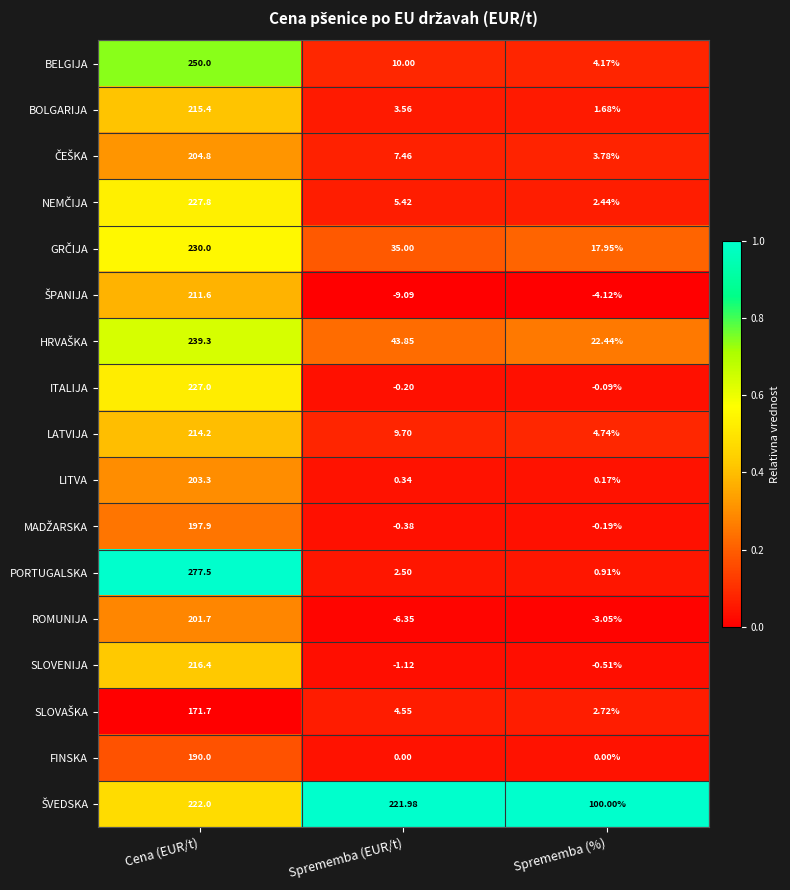

Which series has the widest spread of values?

PORTUGALSKA